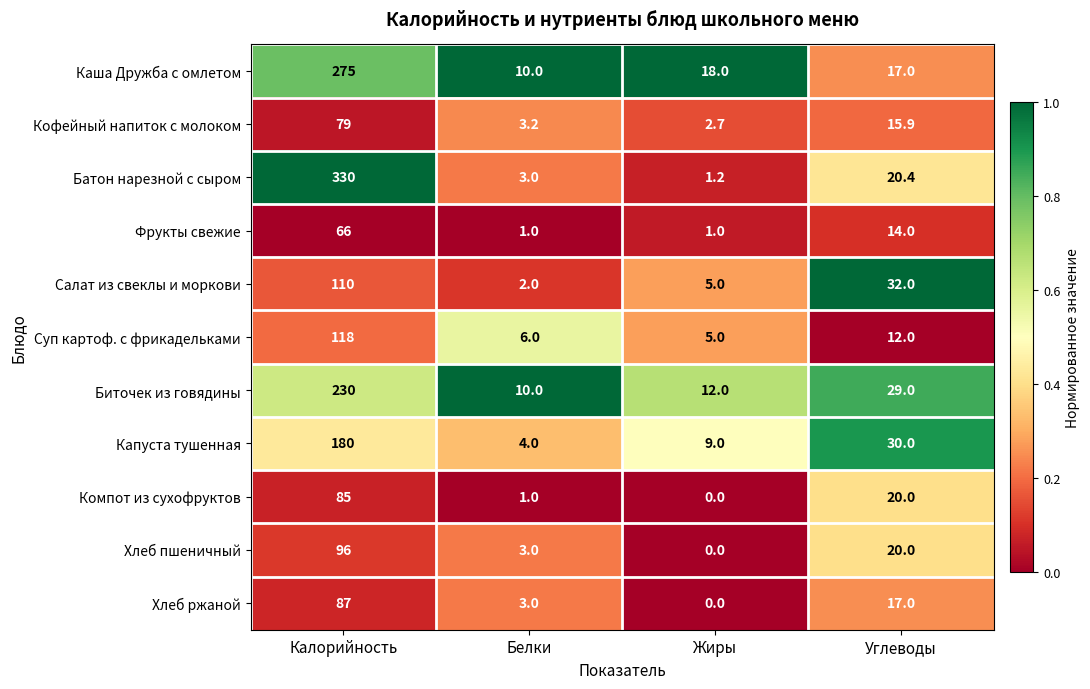

Where is Батон нарезной с сыром nearest to the value 165?

Углеводы